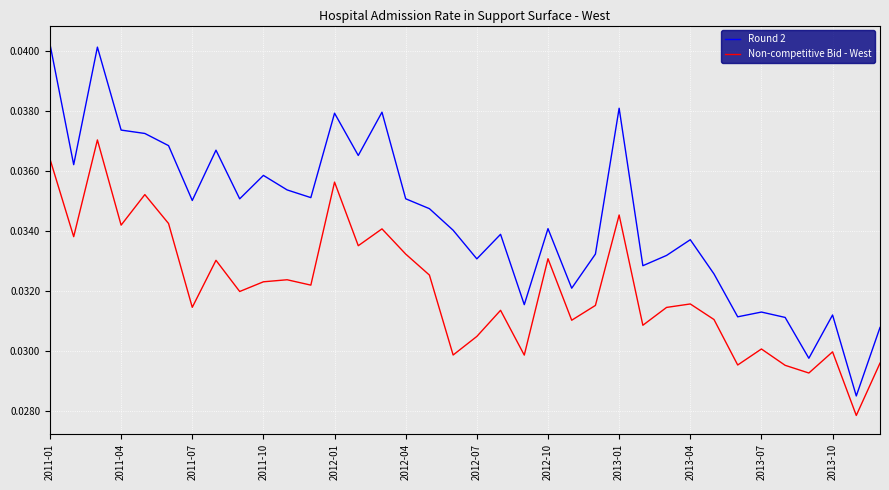

List the series in order of their overall mean, highest first.

Round 2, Non-competitive Bid - West